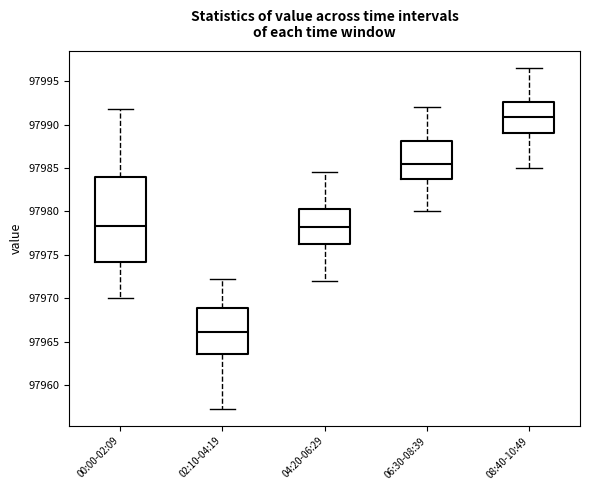

Which box has the highest median line?

08:40-10:49